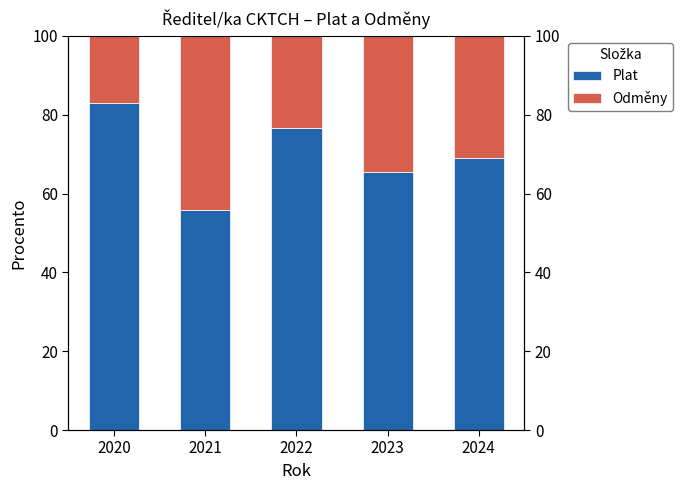

Which label corresponds to the largest value in the chart?

2020